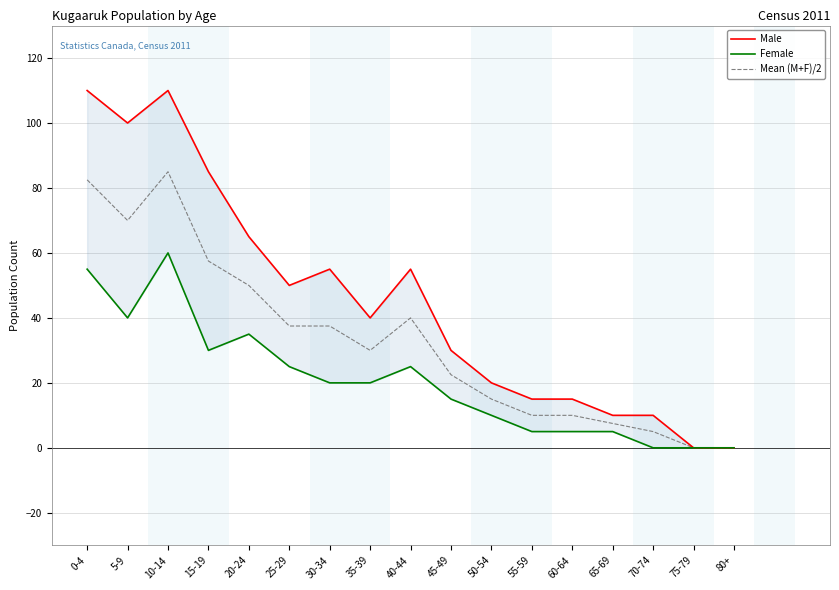

List the series in order of their peak value, lowest first.

Female, Mean (M+F)/2, Male